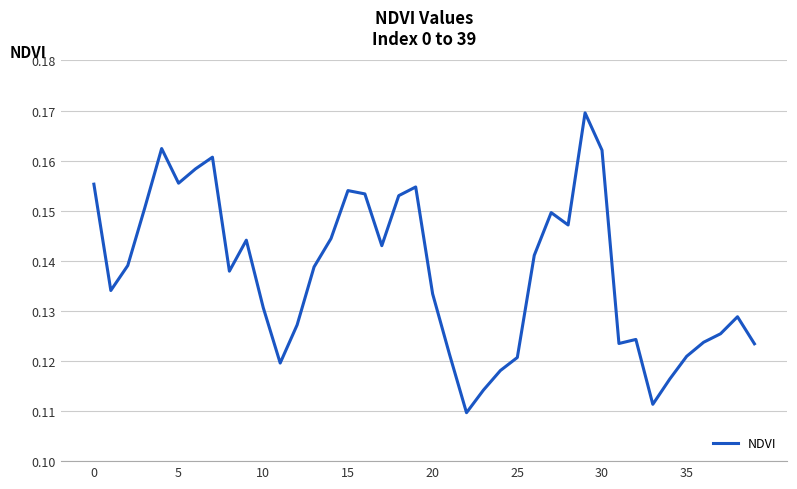

The chart shows a value of 0.2 at 10. True or false?

False